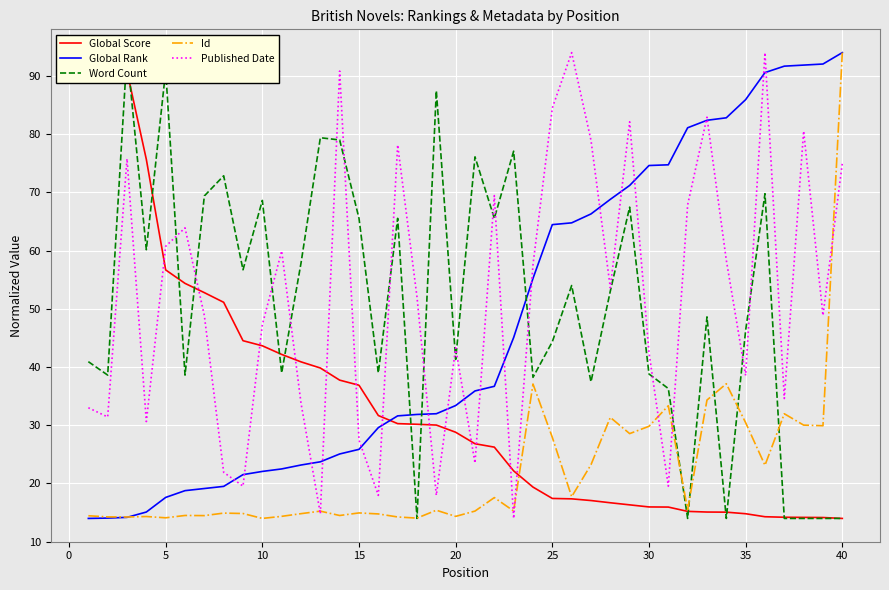

At which label does Global Rank reach its peak?

40